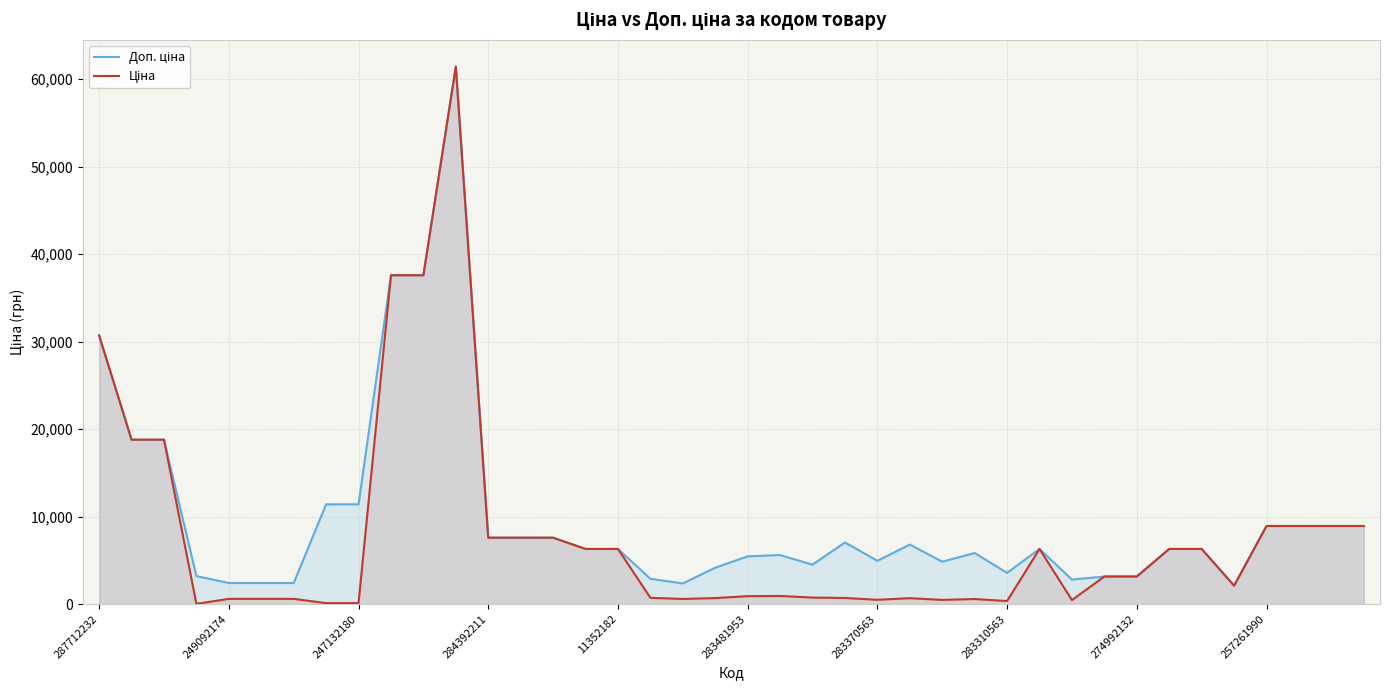

What is the maximum value shown in the chart?

61434.3